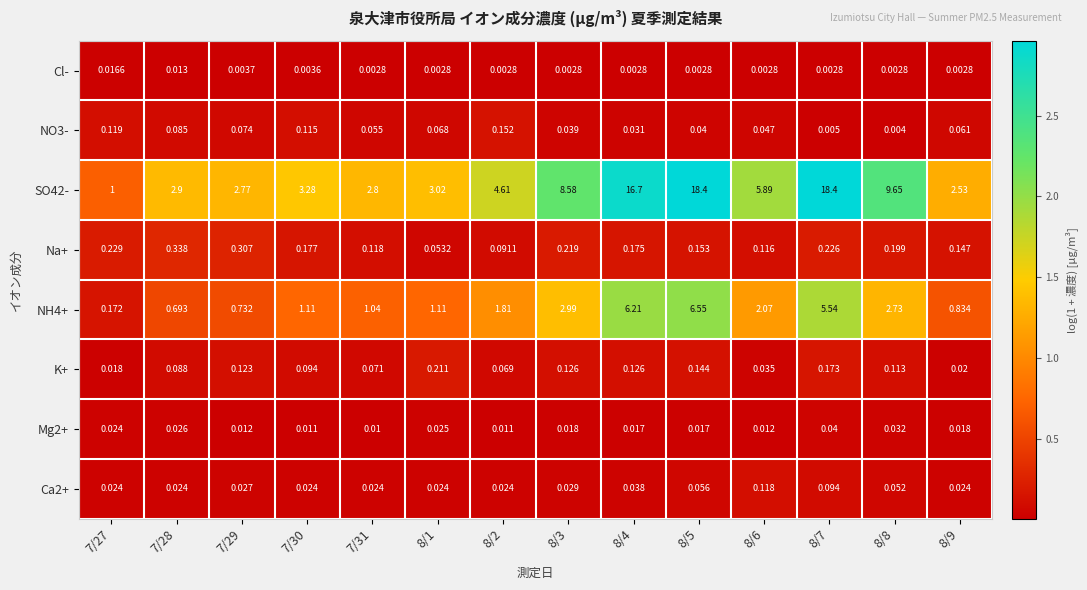

Which has a higher value, 7/29 or 8/8?

7/29